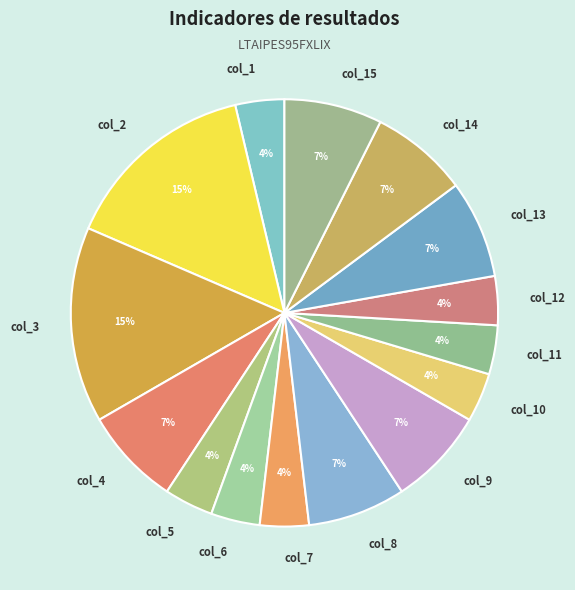

How many segments does this pie chart have?

15